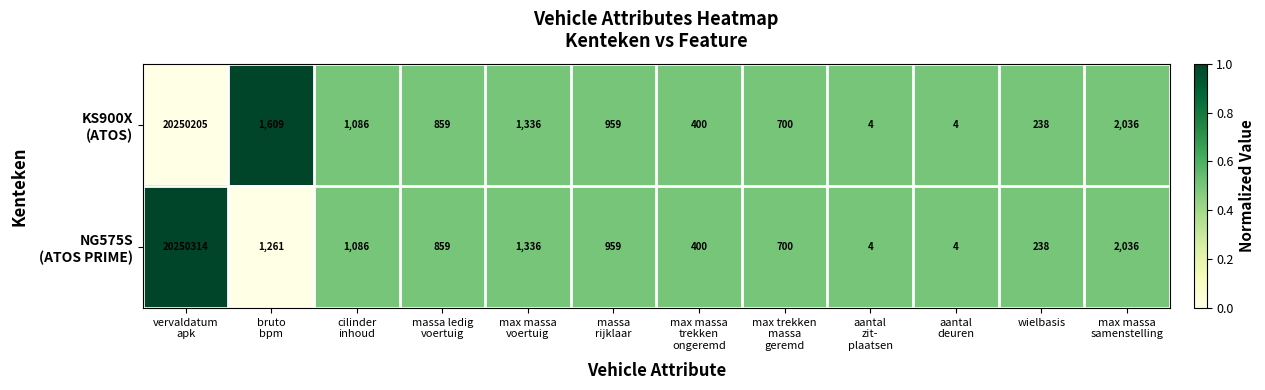

What is the minimum value shown in the chart?

4